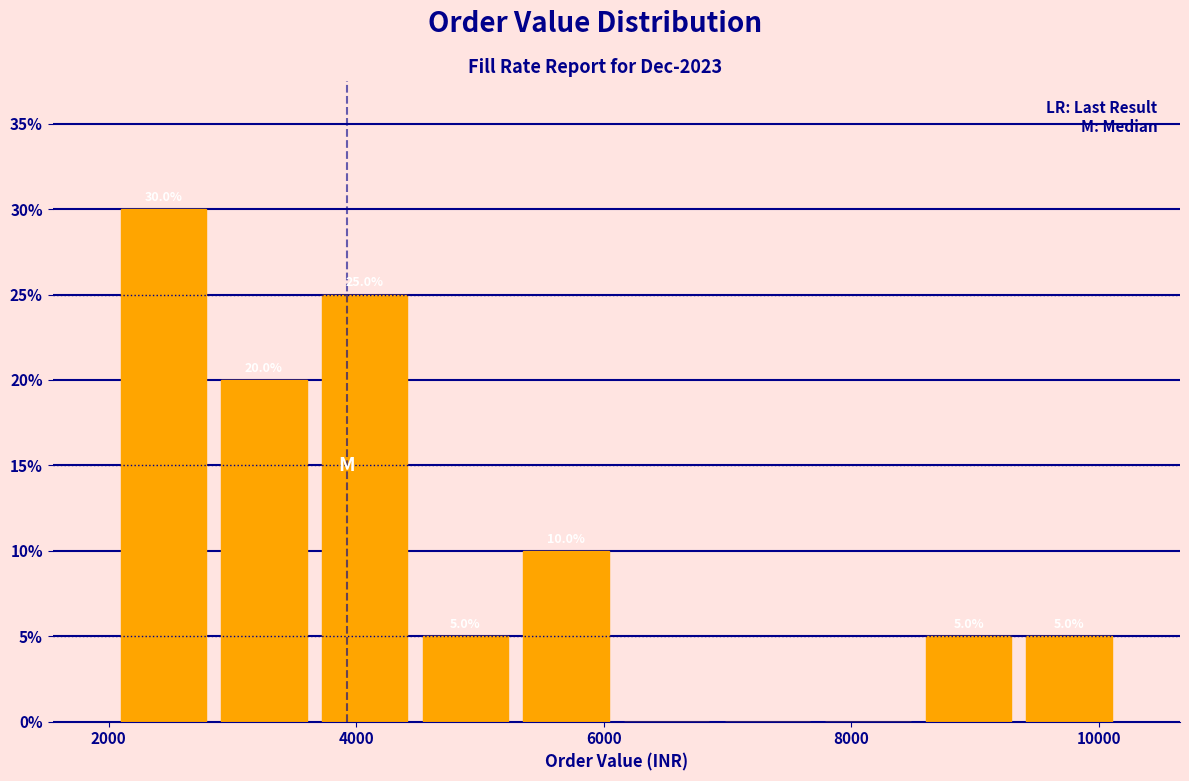

Over which range of the x-axis is the bar tallest?

2000 to 2800